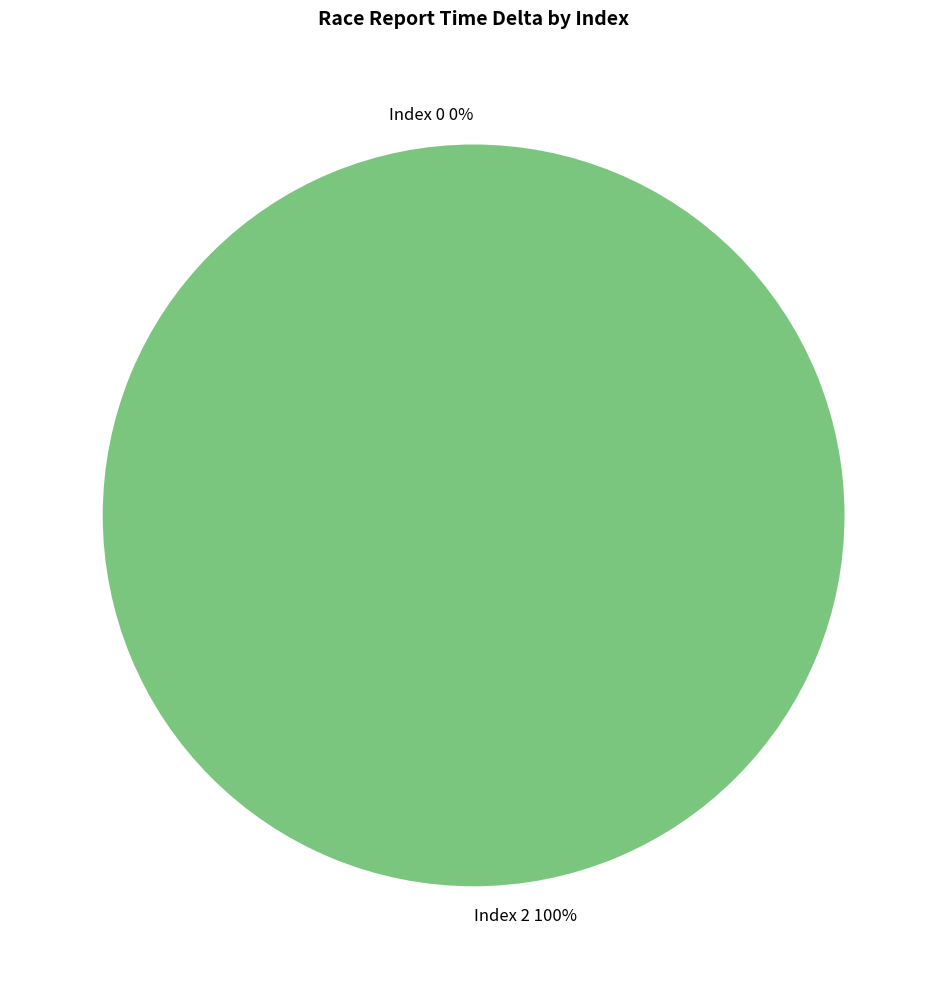

What is the largest slice in the pie chart?

2